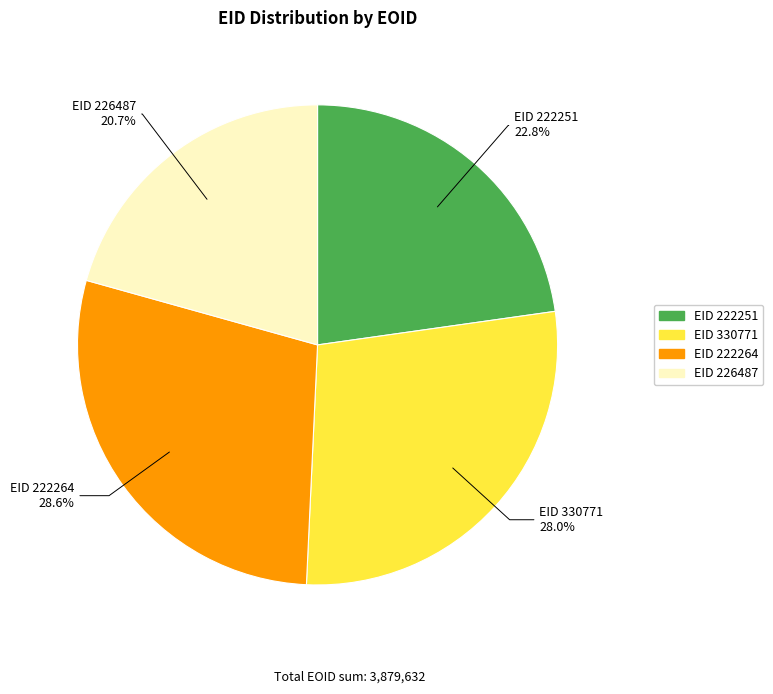

How many segments does this pie chart have?

4